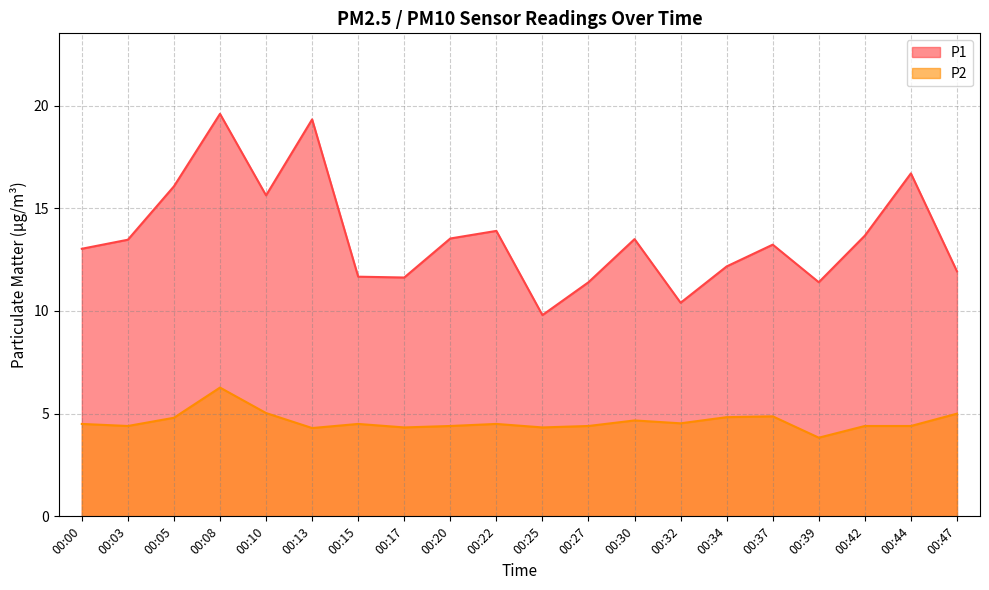

True or false: P2 and P1 intersect in this chart.

False